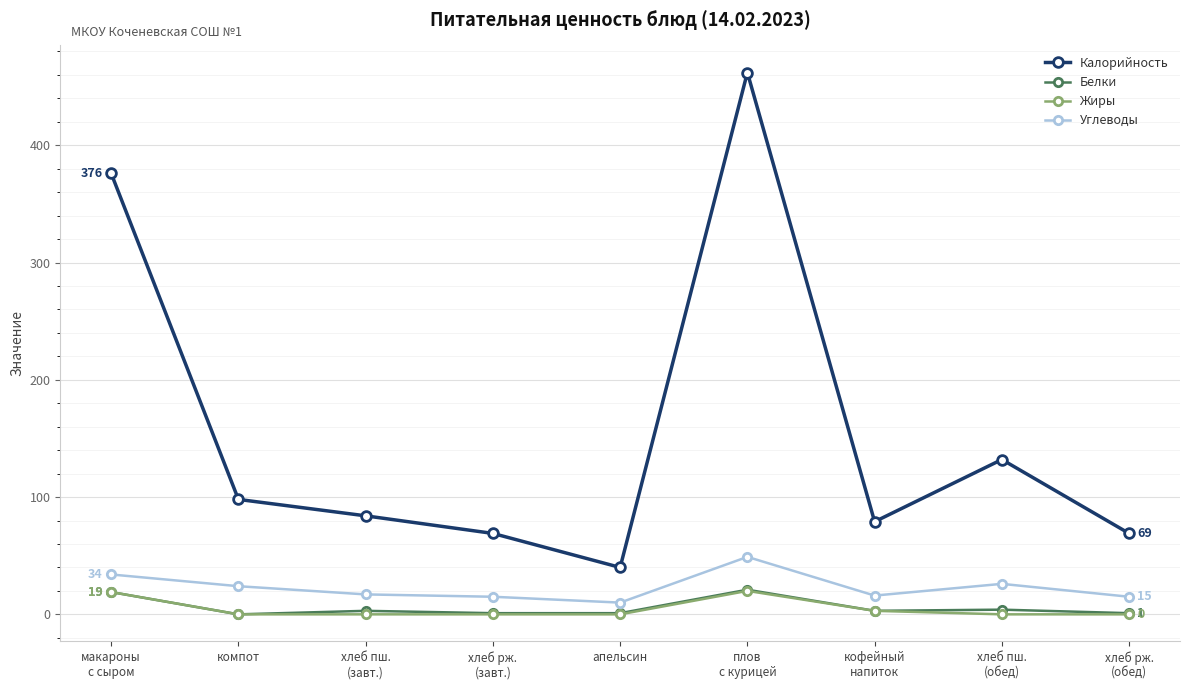

Is it true that Жиры equals 0 at хлеб пш.
(обед)?

True